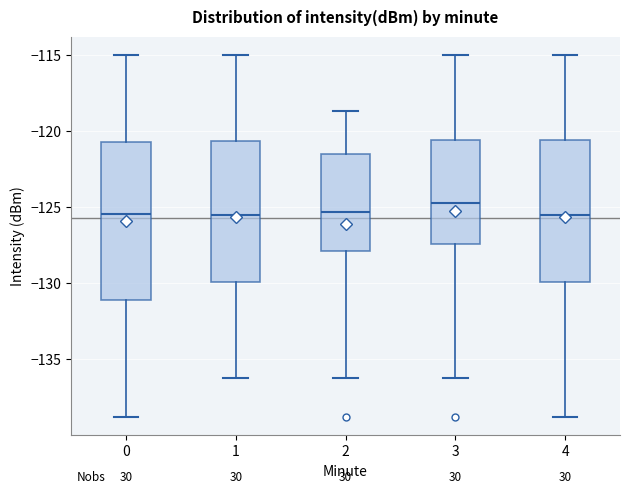

Reading left to right, read every box against the y-axis: the position of its median line, the range the box covers, and the ends of its whiskers. The values are not printed on the chart, so give them approximately, as read against the axis.

0: median -125.5, box -131.0 to -120.5, whiskers -139.0 to -115.0
1: median -125.5, box -130.0 to -120.5, whiskers -136.5 to -115.0
2: median -125.5, box -128.0 to -121.5, whiskers -136.5 to -118.5
3: median -124.5, box -127.5 to -120.5, whiskers -136.5 to -115.0
4: median -125.5, box -130.0 to -120.5, whiskers -139.0 to -115.0